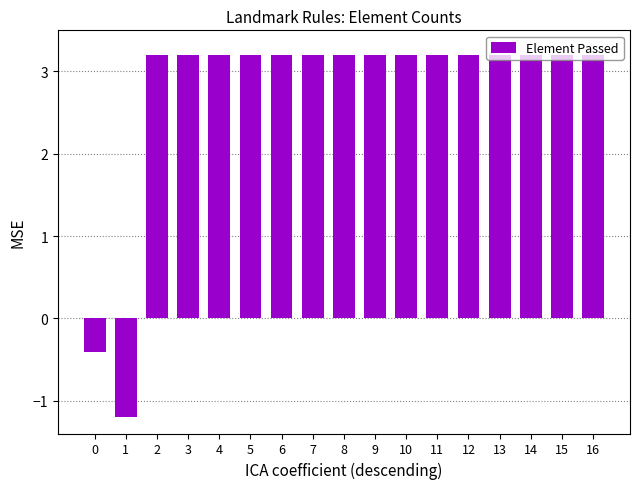

True or false: the data shows 3.2 at 12.

True